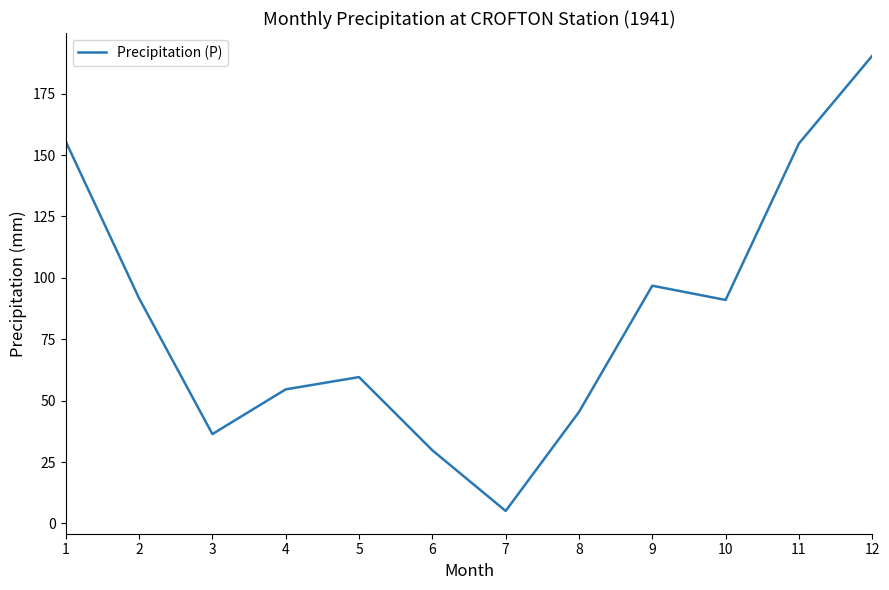

What is the difference between the second highest and minimum values?

150.4